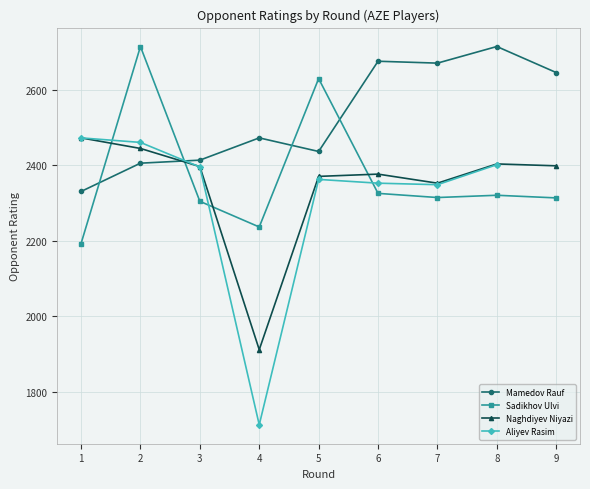

What is the sum of the Mamedov Rauf values at 4 and 6?

5147